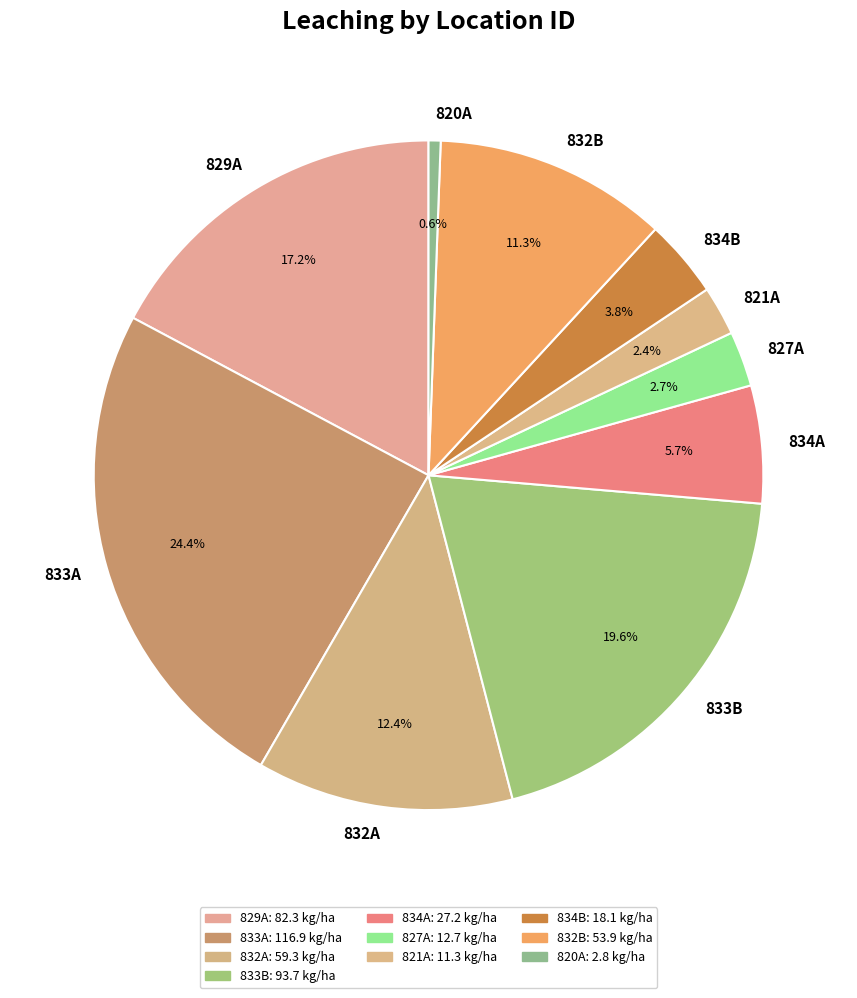

Count the number of slices in the pie.

10